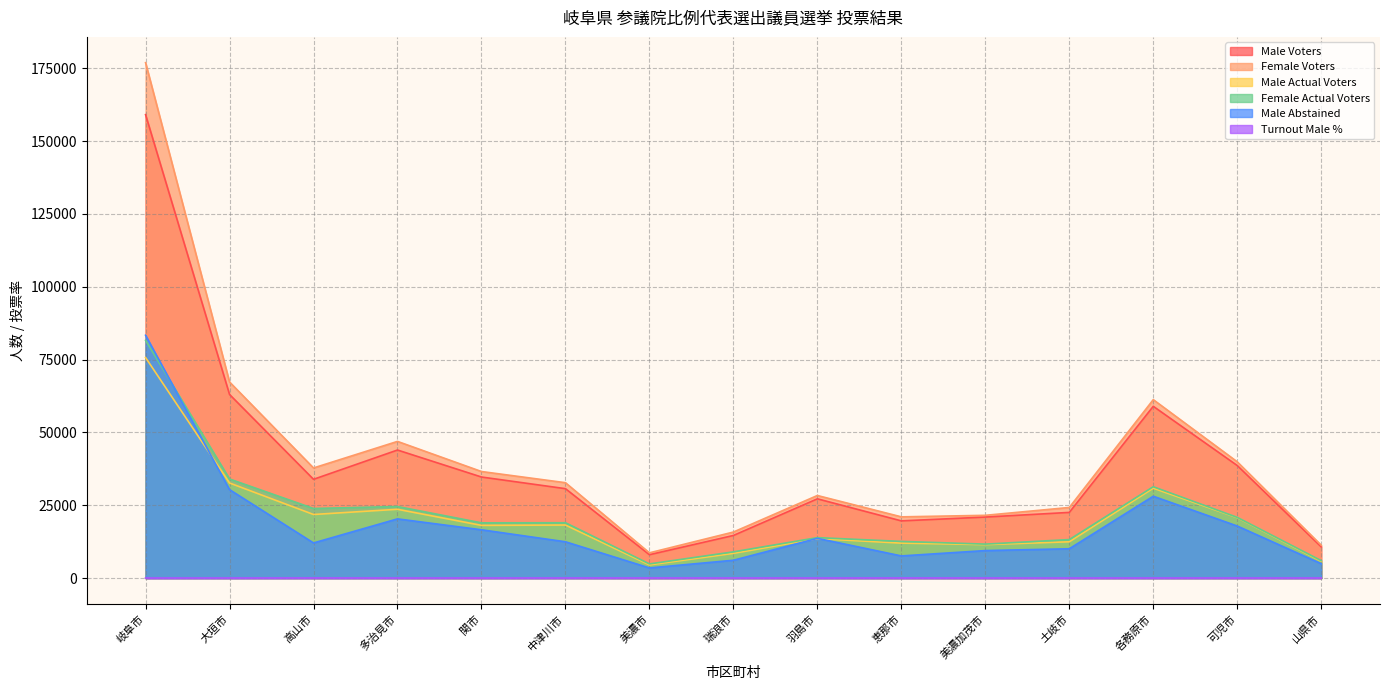

At 多治見市, list the series in order from smallest to largest.

Turnout Male %, Male Abstained, Male Actual Voters, Female Actual Voters, Male Voters, Female Voters